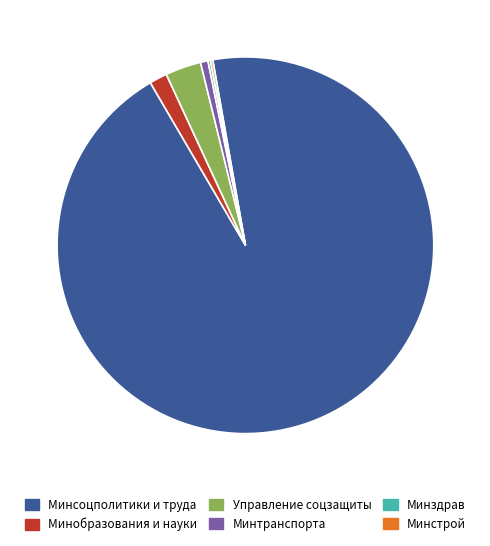

Is the sum of Минобразования и науки and Минсоцполитики и труда greater than half?

Yes